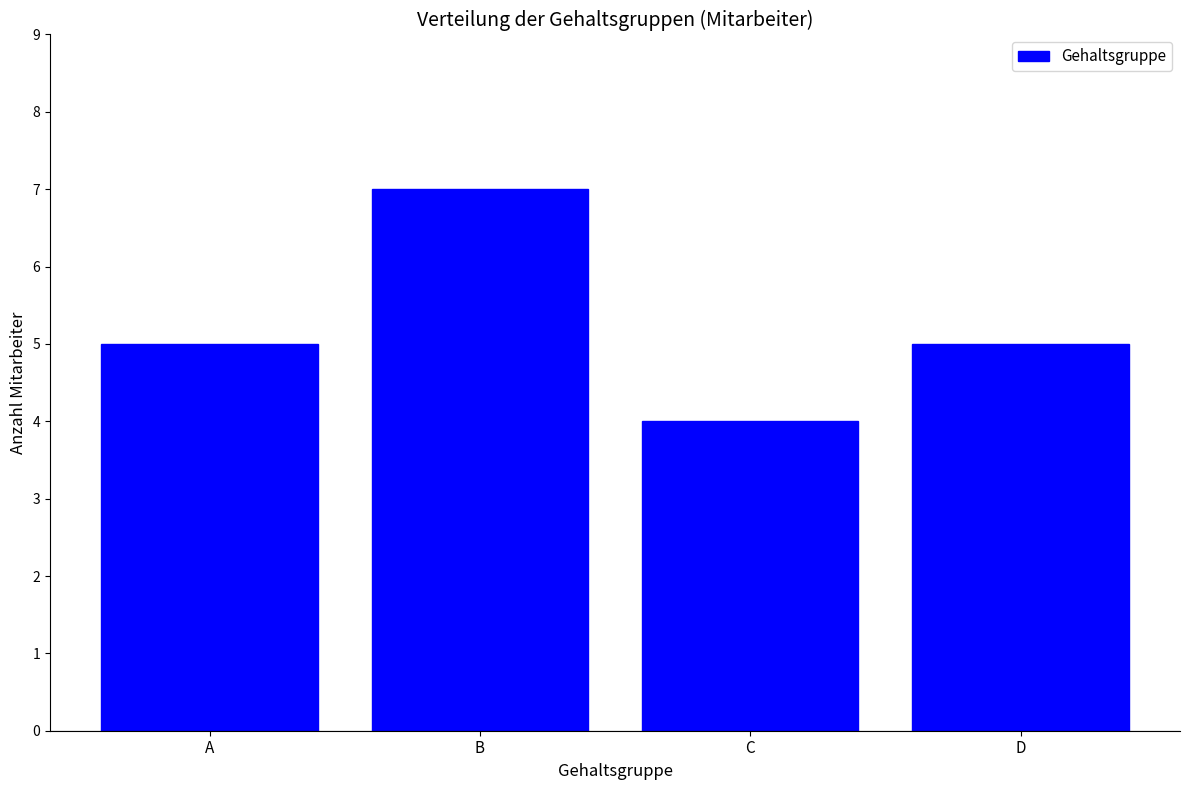

Reading left to right, extract all data points from this chart.

5	7	4	5